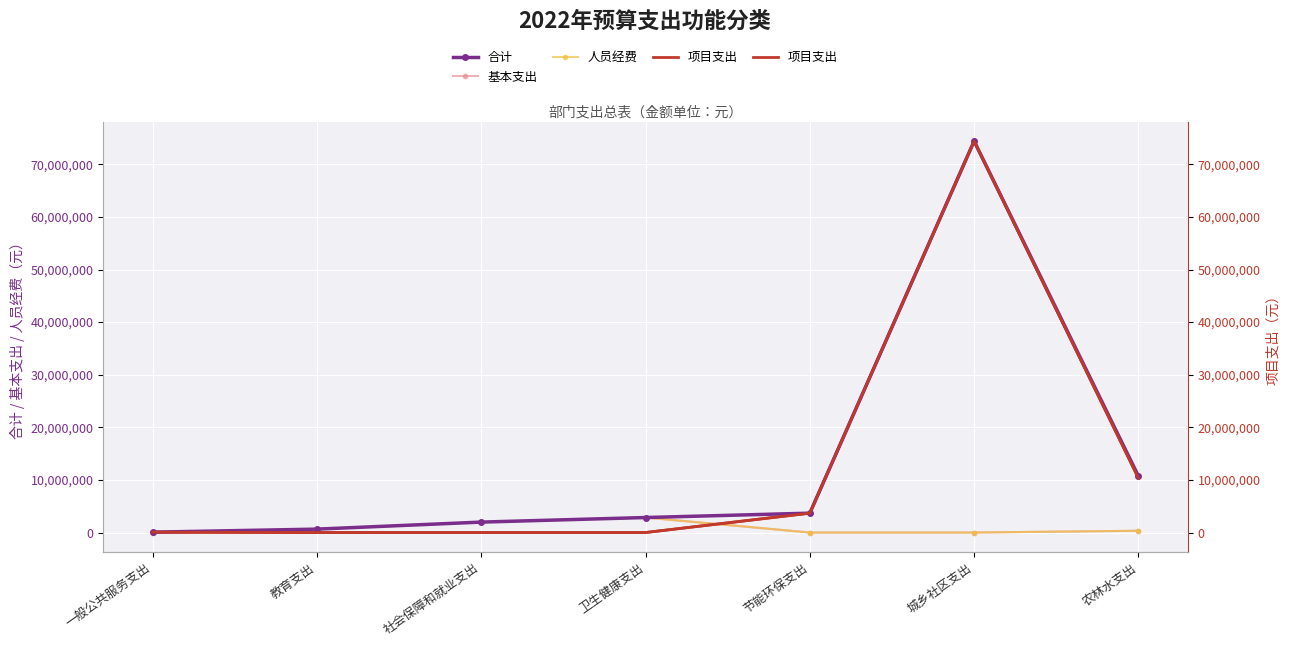

What is the sum of the 项目支出 values at 一般公共服务支出 and 教育支出?

70000.0